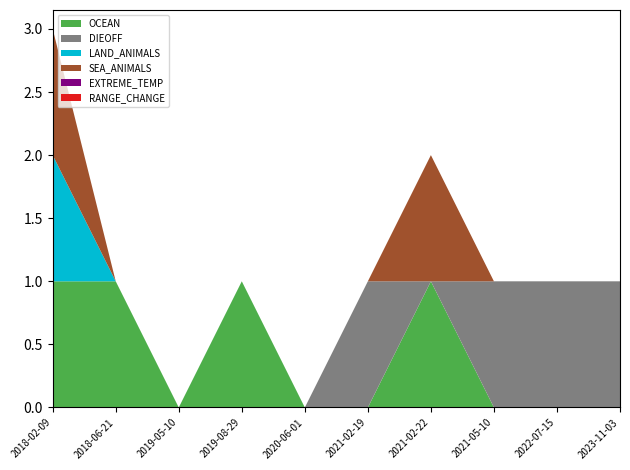

Reading left to right, extract all data points from this chart.

OCEAN: 1	1	0	1	0	0	1	0	0	0
DIEOFF: 0	0	0	0	0	1	0	1	1	1
LAND_ANIMALS: 1	0	0	0	0	0	0	0	0	0
SEA_ANIMALS: 1	0	0	0	0	0	1	0	0	0
EXTREME_TEMP: 0	0	0	0	0	0	0	0	0	0
RANGE_CHANGE: 0	0	0	0	0	0	0	0	0	0